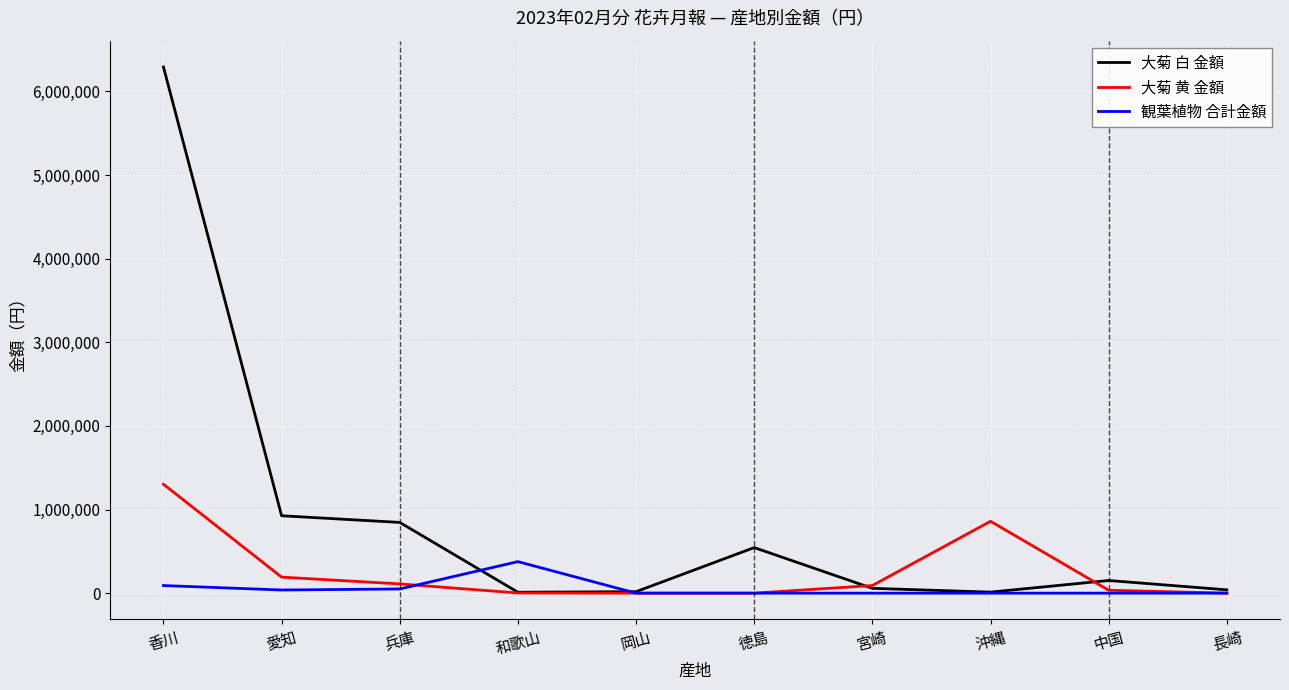

Rank the series by their maximum value, from lowest to highest.

観葉植物 合計金額, 大菊 黄 金額, 大菊 白 金額